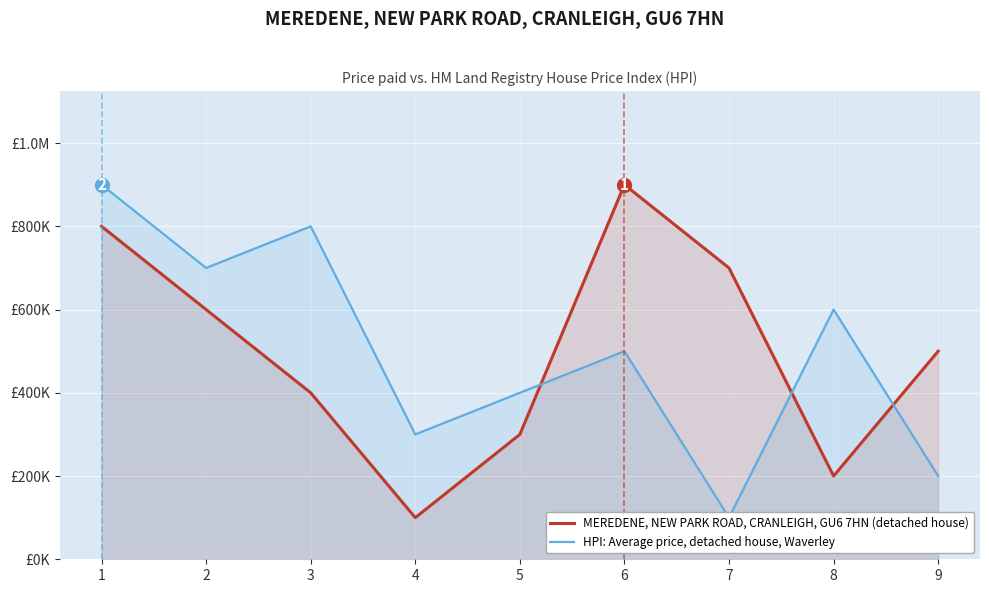

In MEREDENE, NEW PARK ROAD, CRANLEIGH, GU6 7HN (detached house), how many points are lower than both neighbors (excluding endpoints)?

2